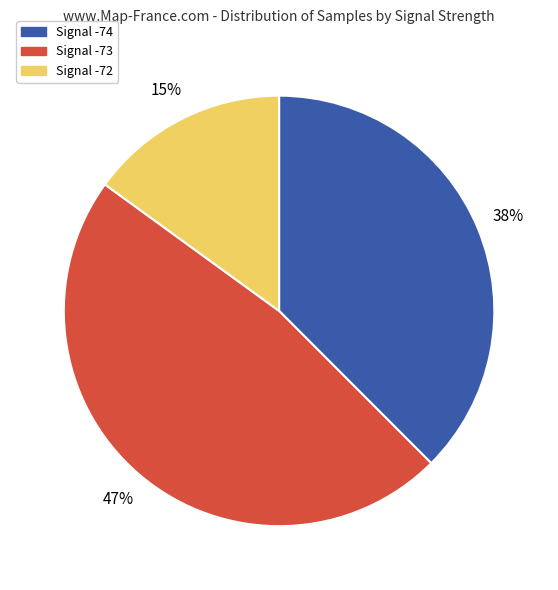

To the nearest percent, what is the difference between the largest and smallest slice percentages?

32%